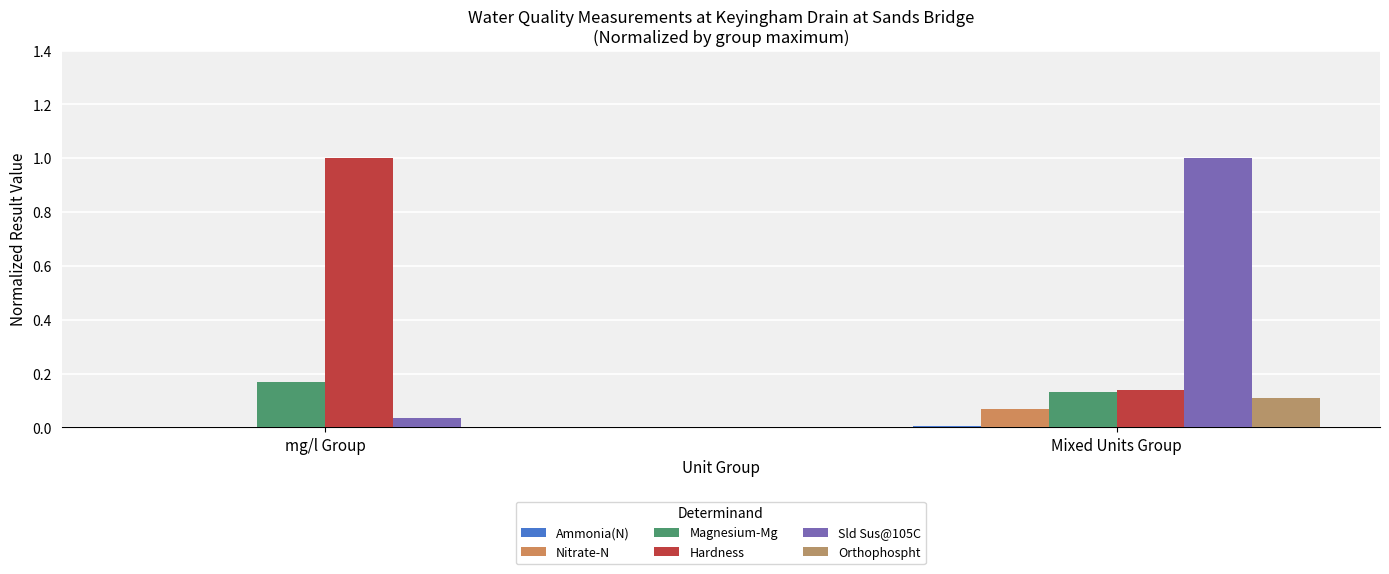

Between mg/l Group and Mixed Units Group, which series saw the biggest shift?

Sld Sus@105C